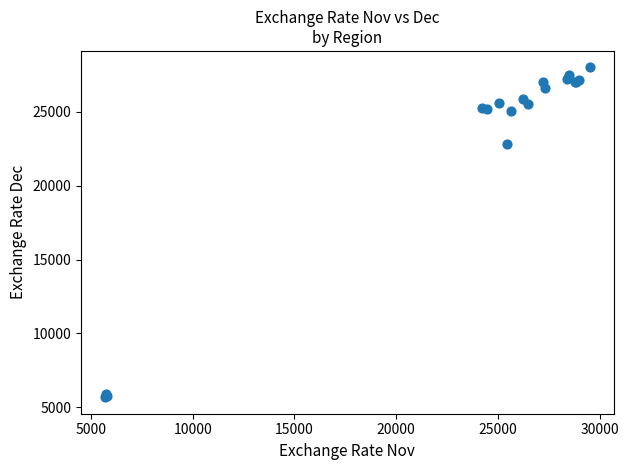

What Y value in the scatter plot is closest to 16843?

22800.0